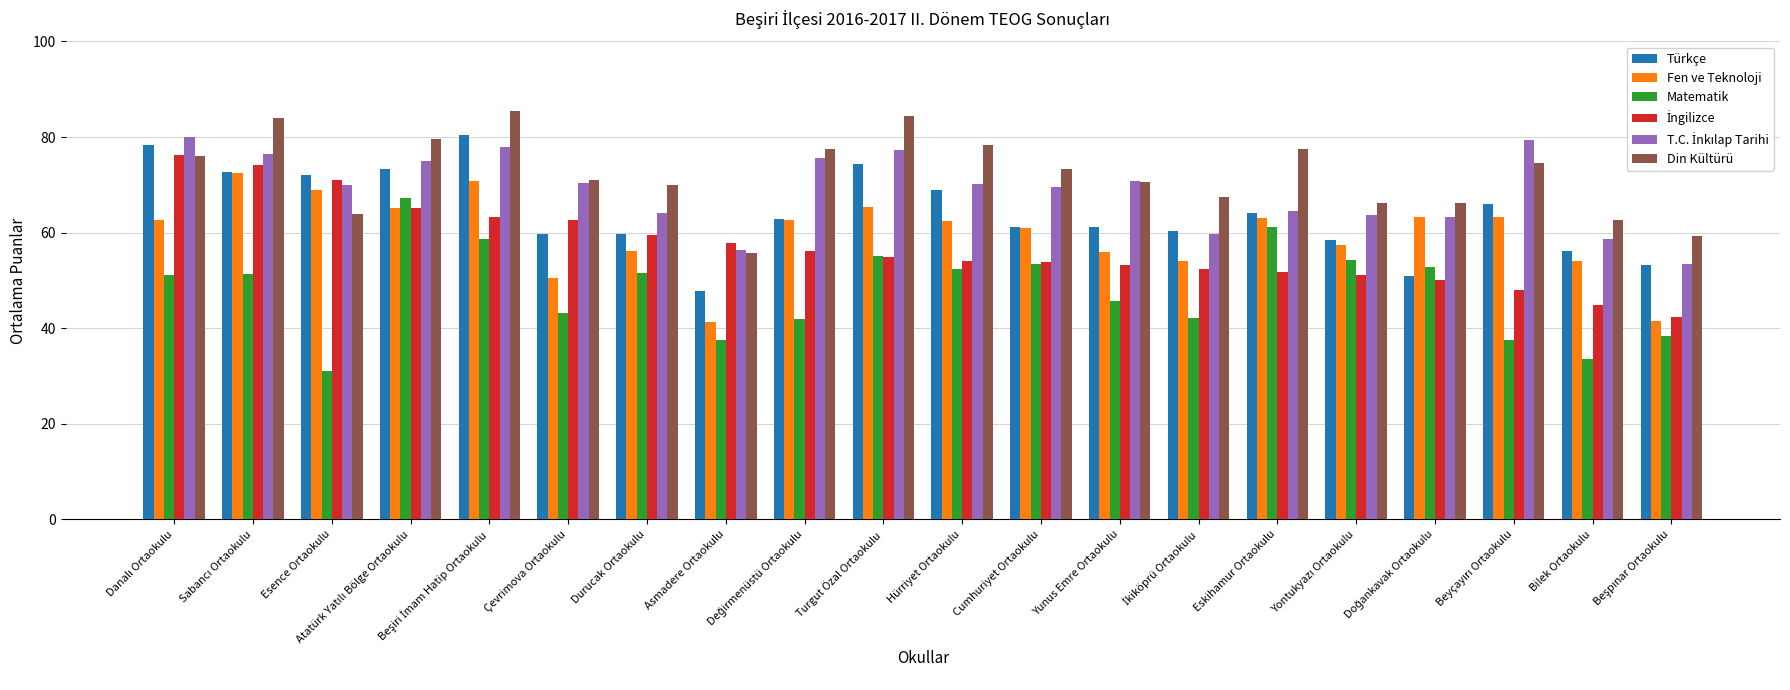

What is the sum of the Türkçe values at Esence Ortaokulu and Durucak Ortaokulu?

131.8